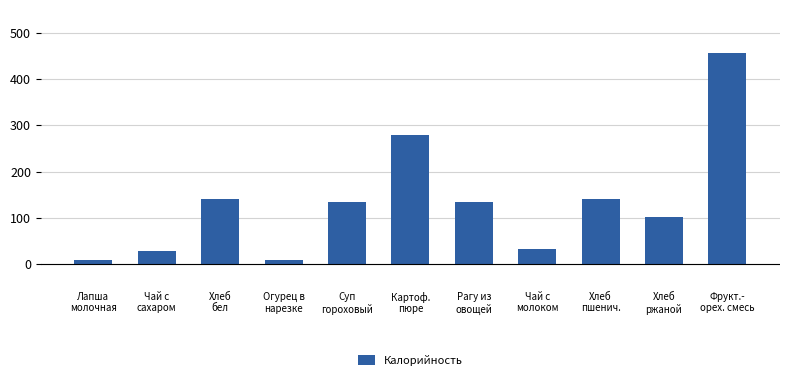

What is the maximum value shown in the chart?

456.9